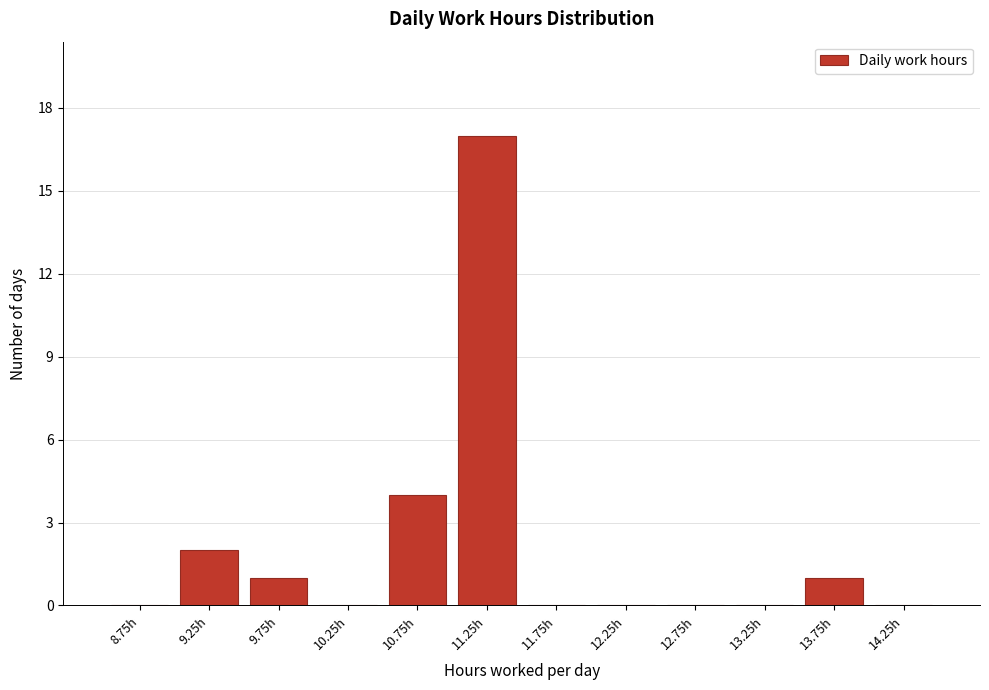

Reading left to right, list every bar in this chart as the range it spans on the x-axis followed by its height. The values are not printed on the chart, so give them approximately, as read against the axis.

8.5 to 9.0: 0
9.0 to 9.5: 2
9.5 to 10.0: 1
10.0 to 10.5: 0
10.5 to 11.0: 4
11.0 to 11.5: 17
11.5 to 12.0: 0
12.0 to 12.5: 0
12.5 to 13.0: 0
13.0 to 13.5: 0
13.5 to 14.0: 1
14.0 to 14.5: 0